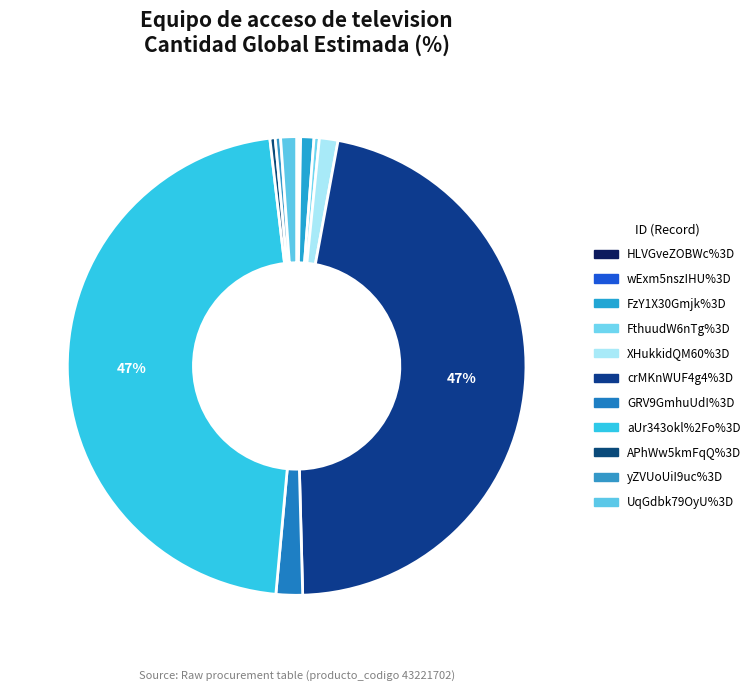

Which has a higher value, FzY1X30Gmjk%3D or GRV9GmhuUdI%3D?

GRV9GmhuUdI%3D